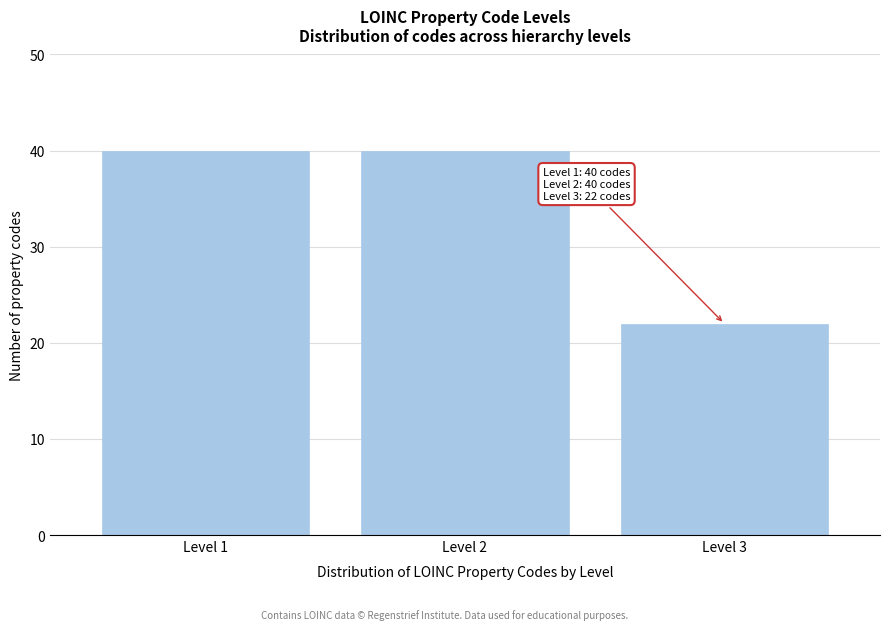

Reading right to left, extract all data points from this chart.

Level 3=22	Level 2=40	Level 1=40